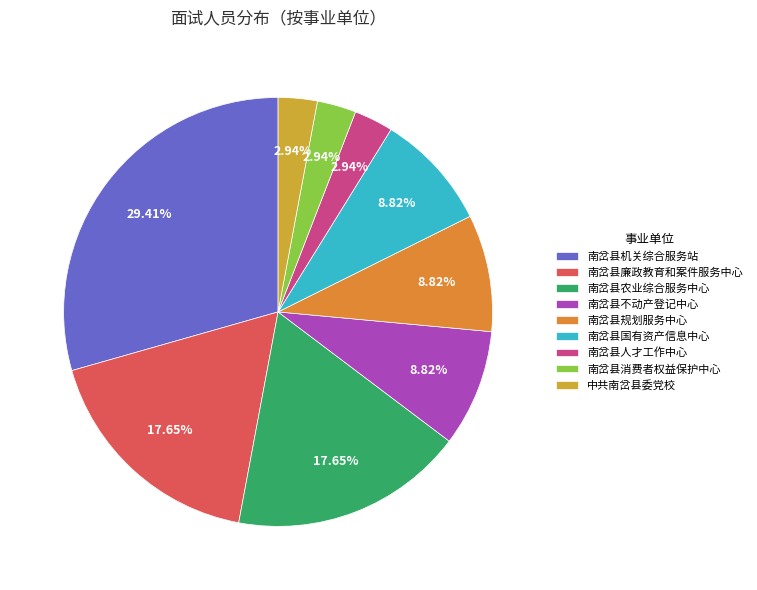

Does 南岔县机关综合服务站 account for over 50% of the chart?

No